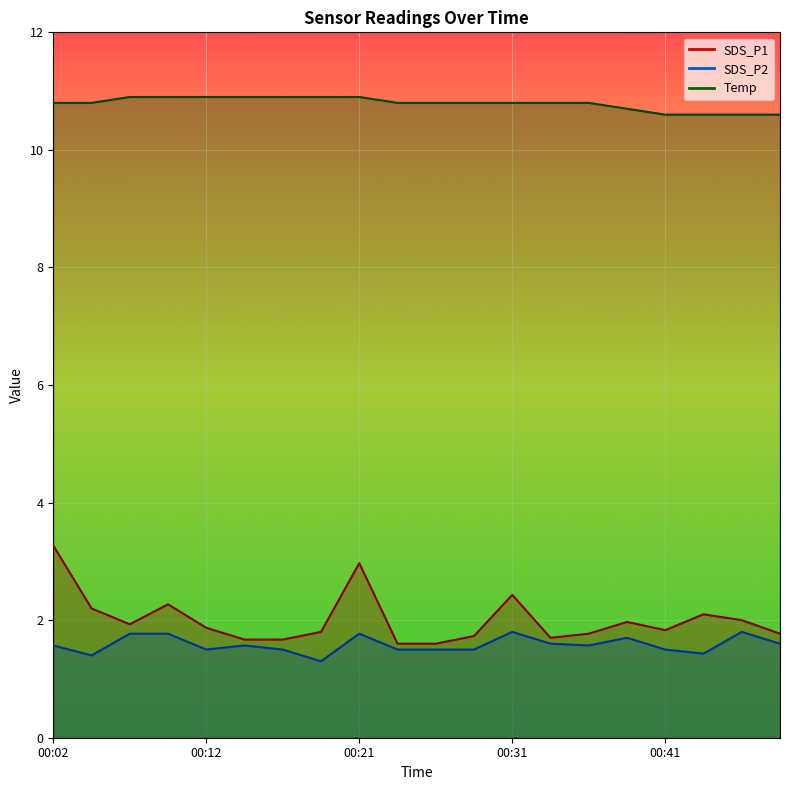

What are all the series names shown in the legend?

SDS_P1, SDS_P2, Temp